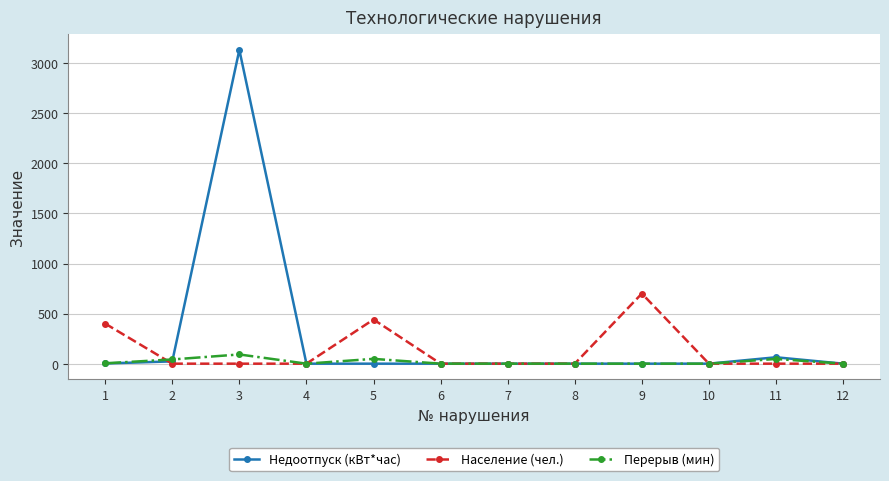

True or false: Недоотпуск (кВт*час) has a value of 0.0 at 7.

True